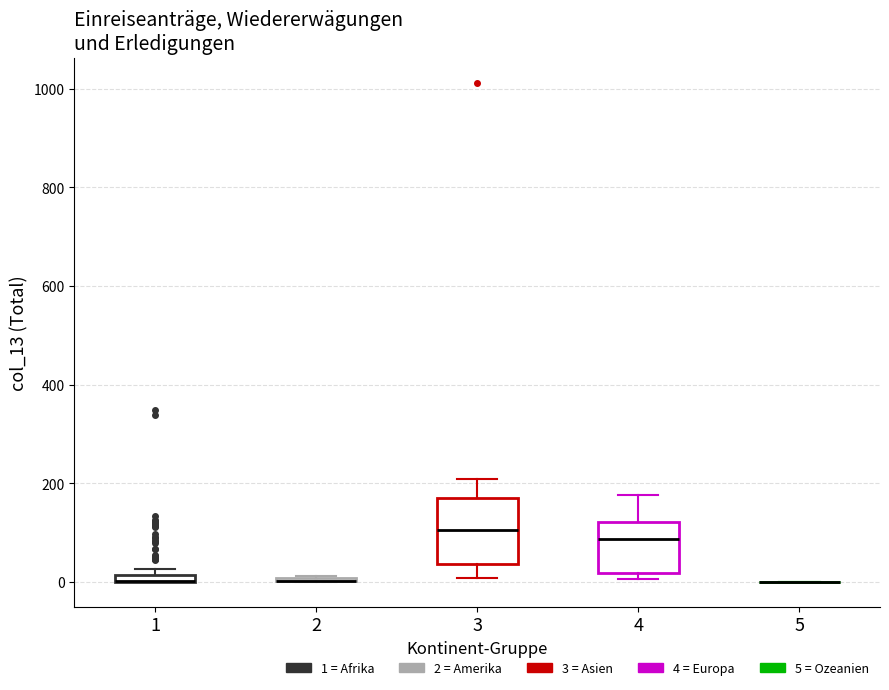

Where is the lower edge of the box at x = 3 on the y-axis? The values are not printed on the chart, so give them approximately, as read against the axis.

40